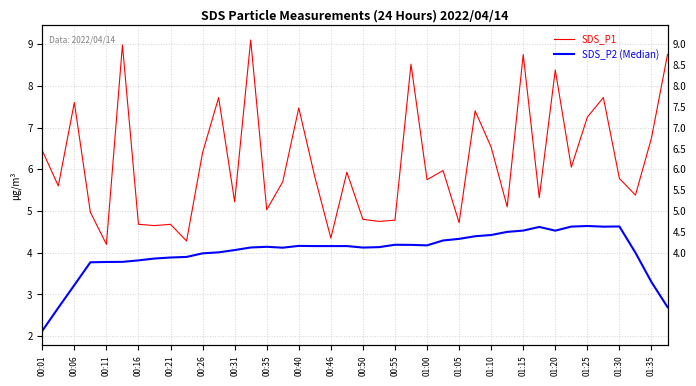

Where does the SDS_P1 series first go above 5?

00:01